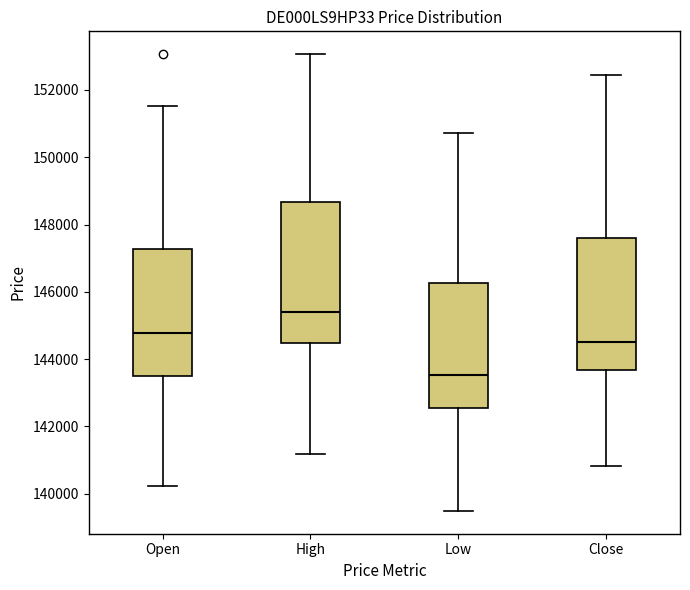

Where is the upper edge of the box for Low on the y-axis? The values are not printed on the chart, so give them approximately, as read against the axis.

146200